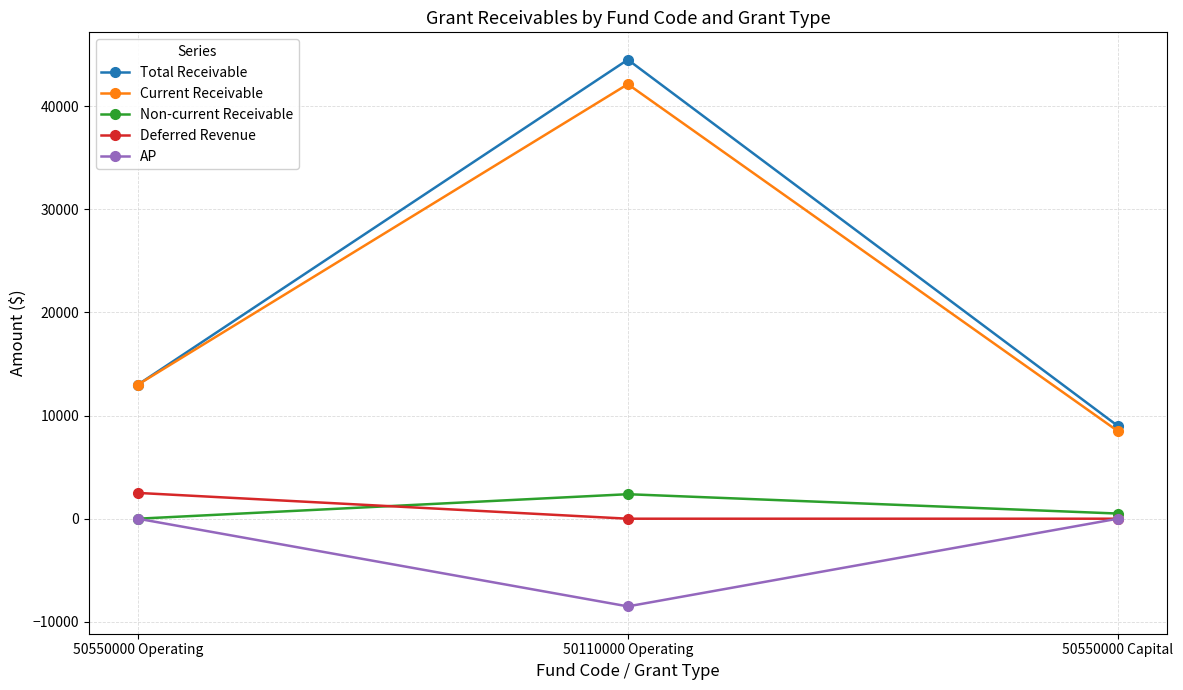

Which series has the largest total across all categories?

Total Receivable